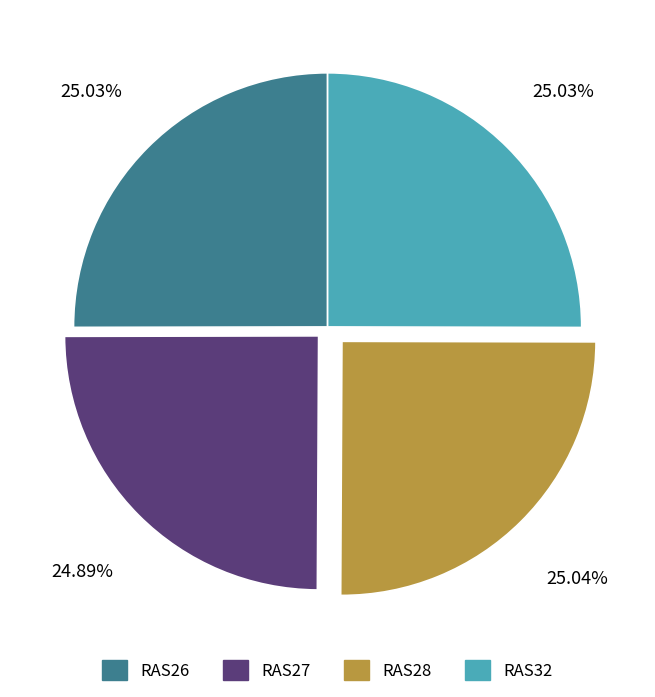

Does any single category account for the majority?

No